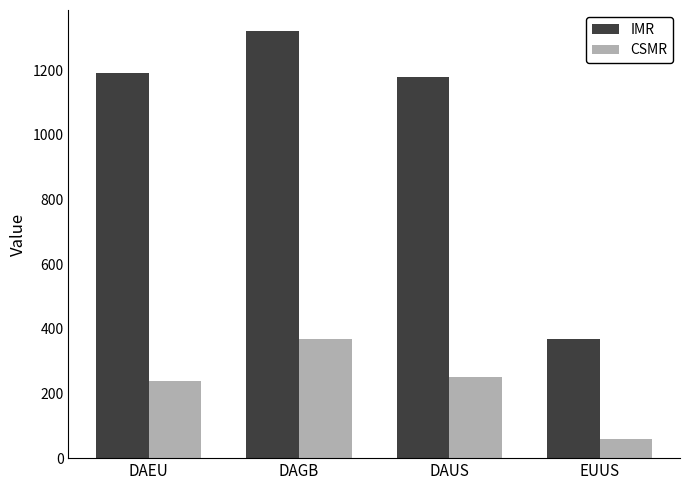

How many groups of bars are there?

4